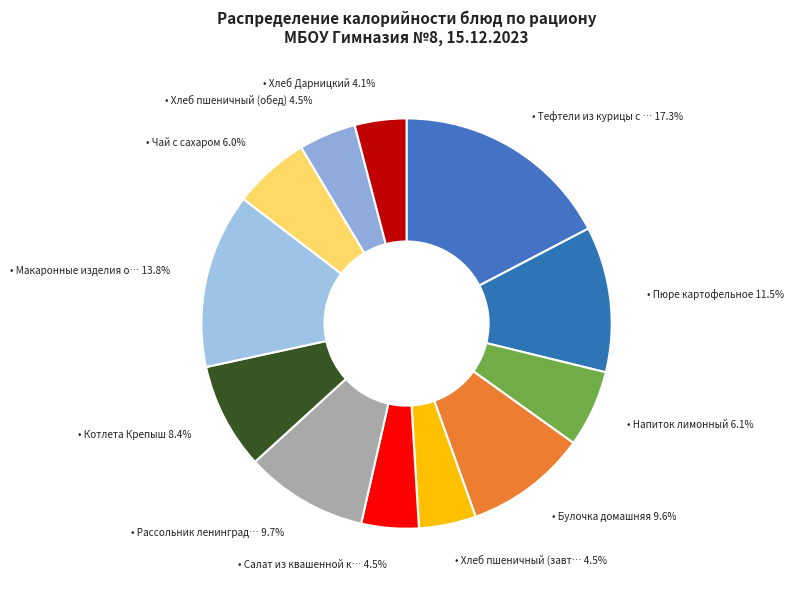

Which slice is the smallest?

Хлеб Дарницкий